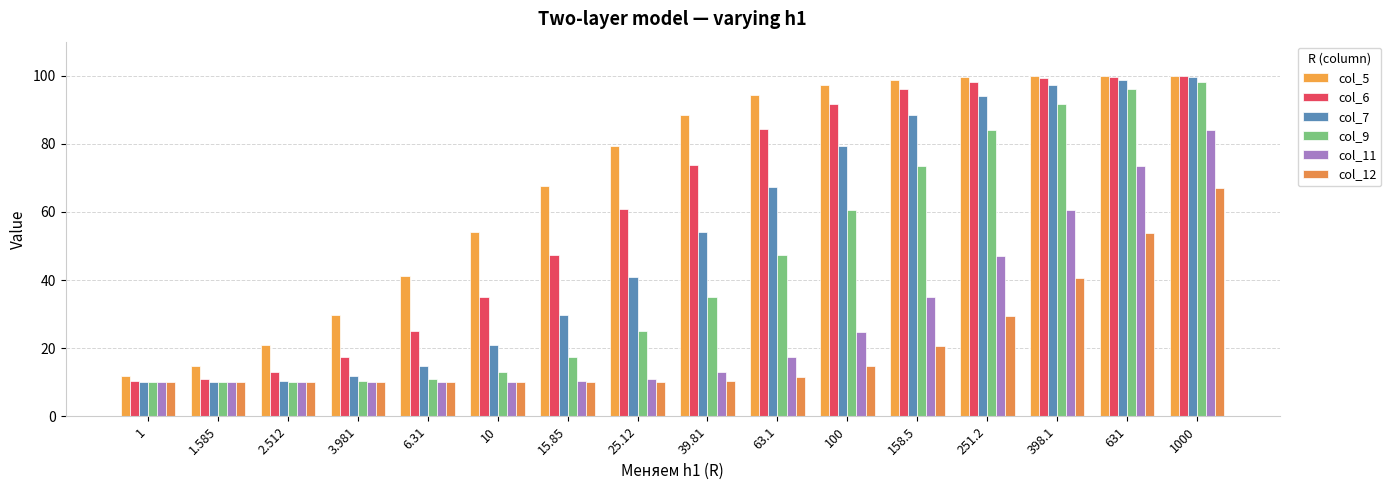

At which label is col_7 closest to 54?

39.81